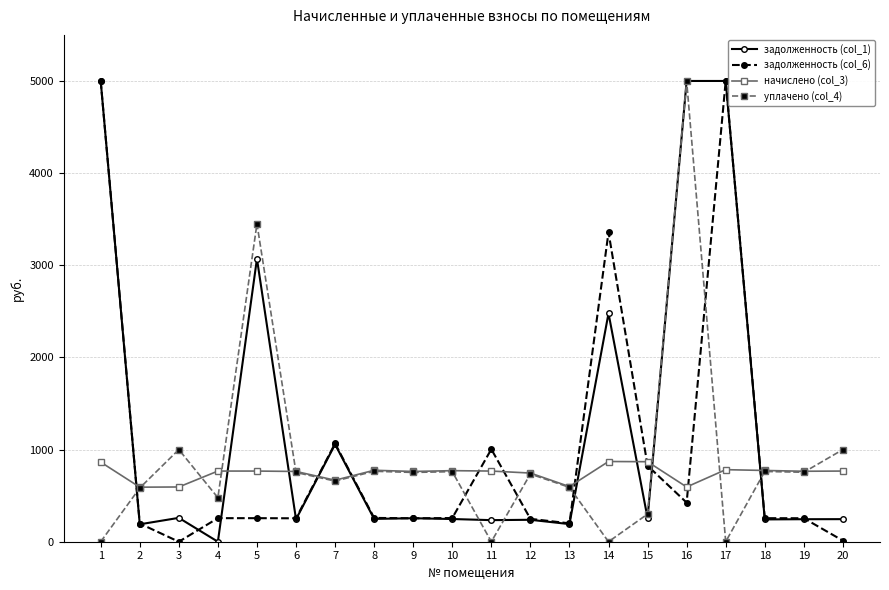

What is the spread (max minus min) of values at 6?

518.9